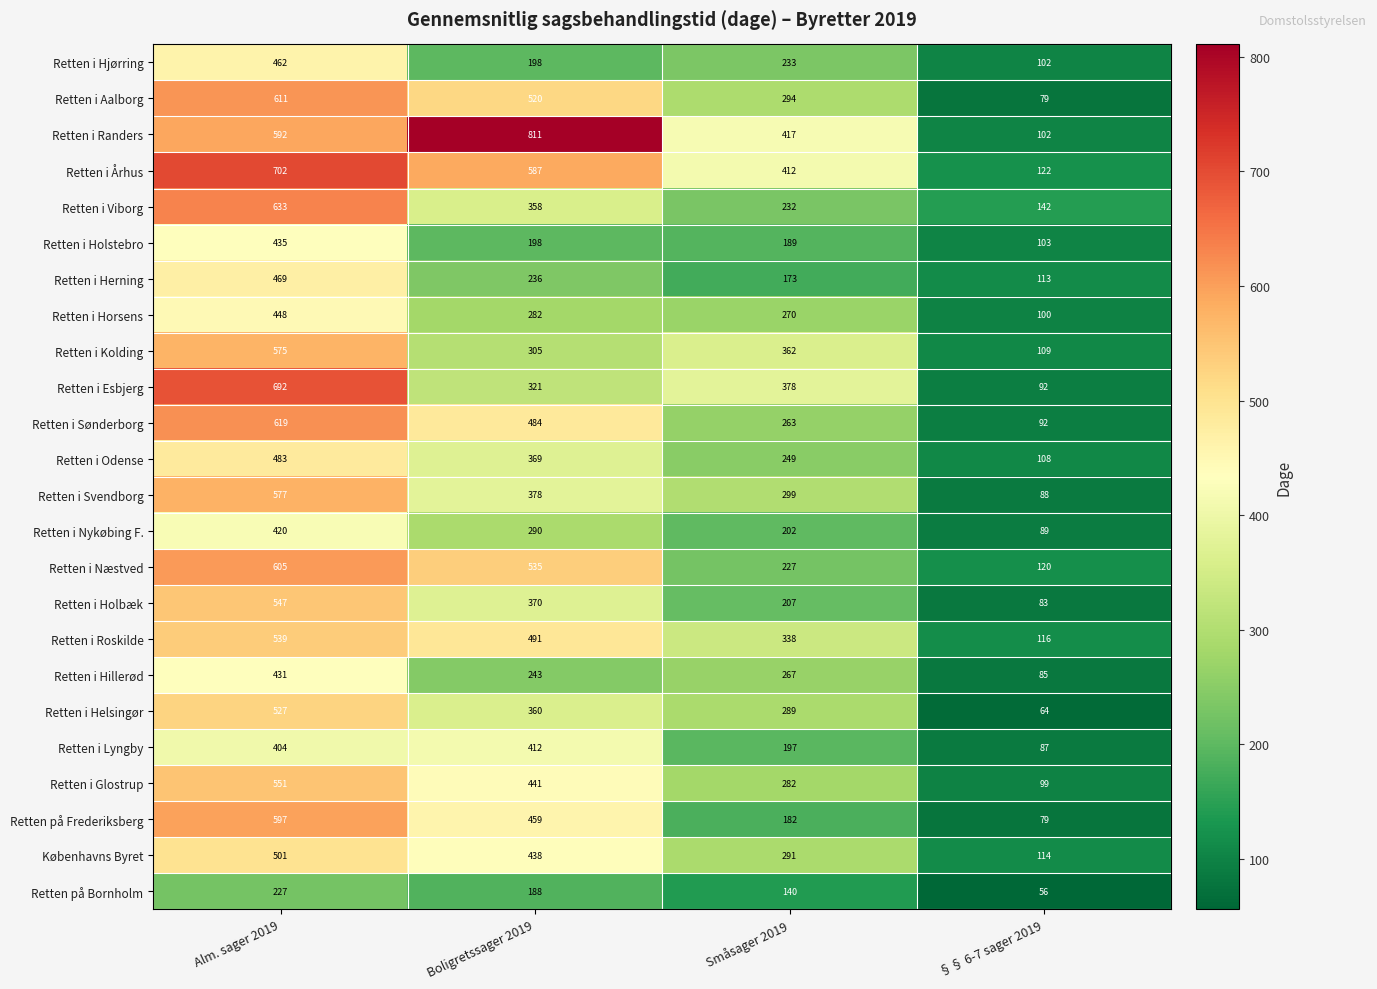

The Retten i Randers series shows 417 at Småsager 2019. True or false?

True